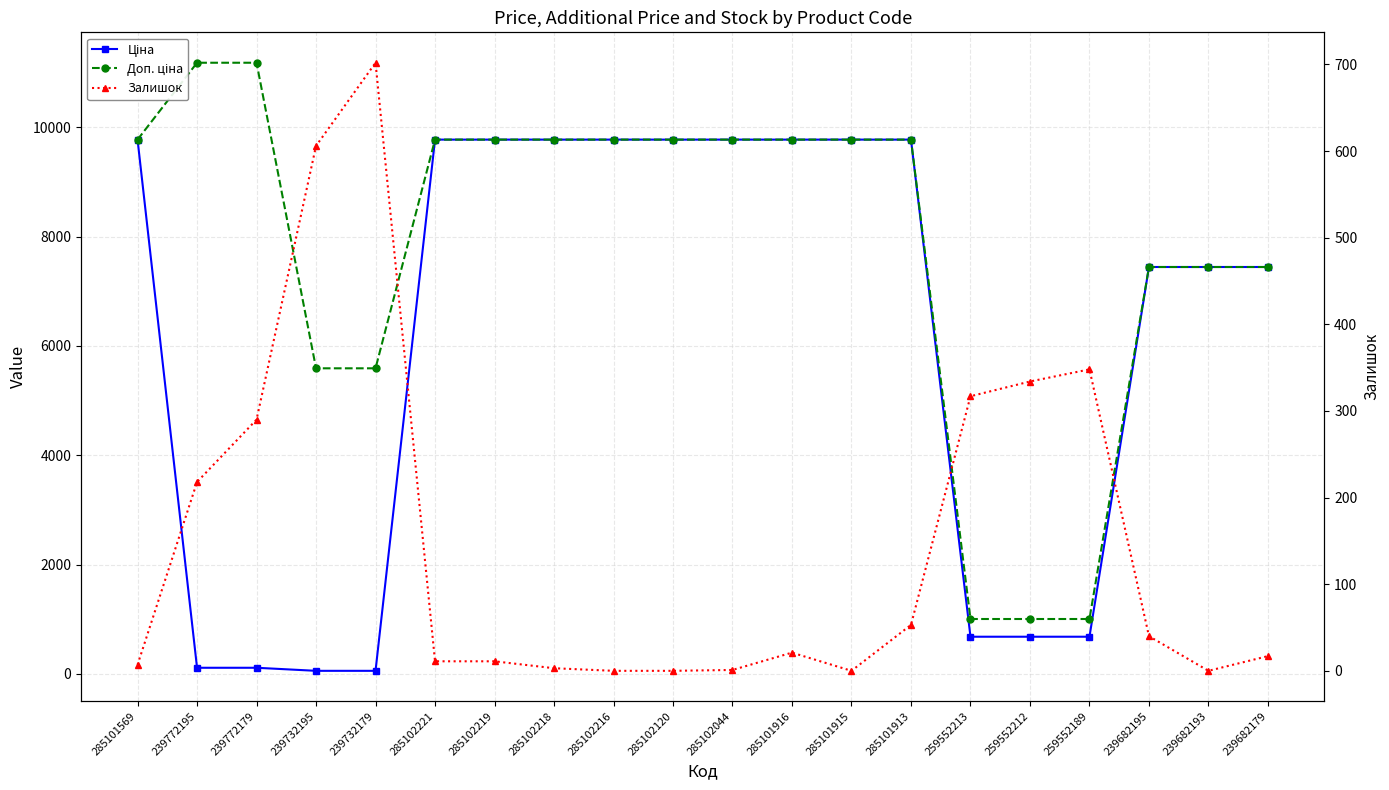

Which series has the largest range (max minus min)?

Доп. ціна